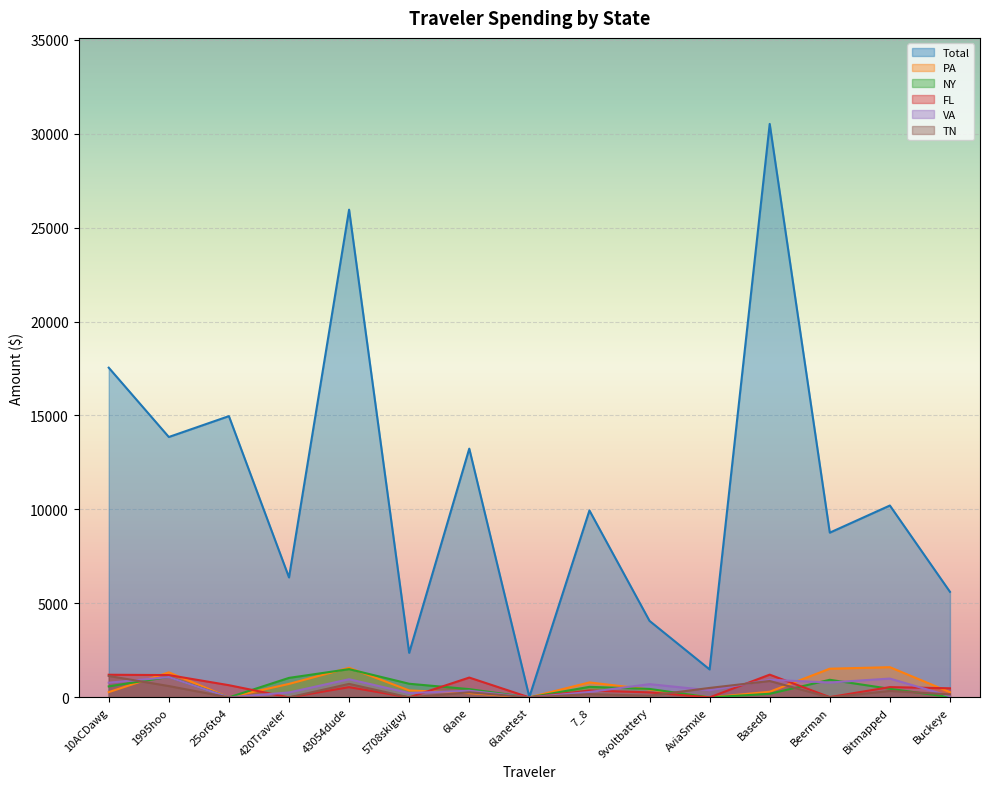

What is the label of the 6th point from the left?

5708skiguy